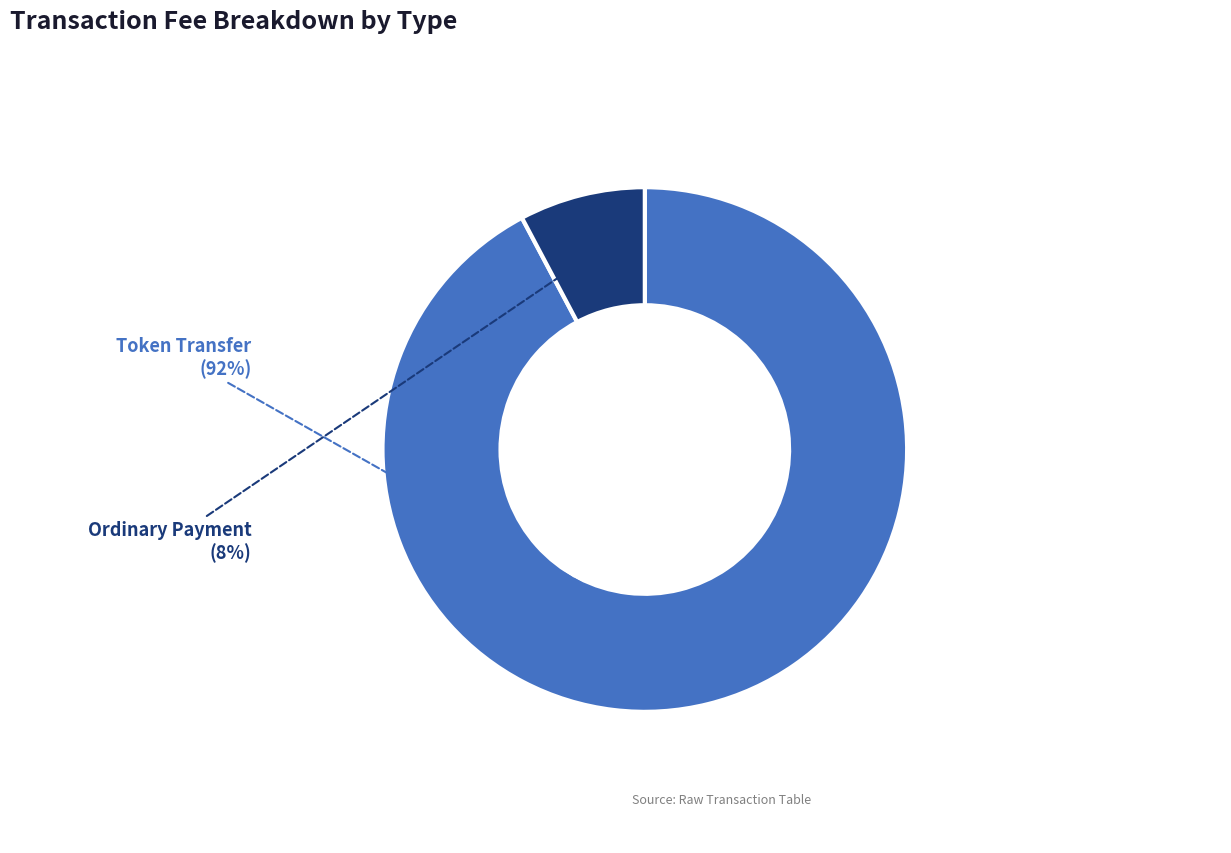

To the nearest percent, what is the average slice percentage?

50%